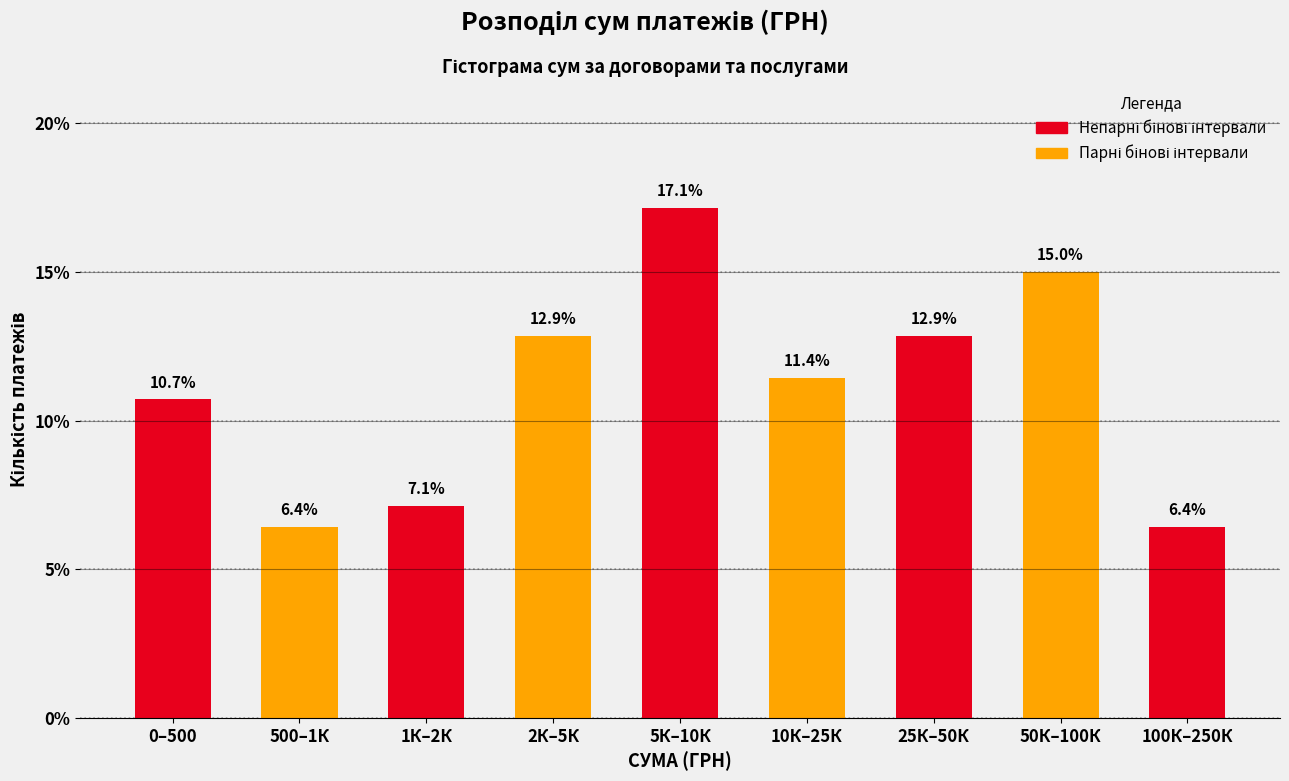

Reading left to right, extract all data points from this chart.

0–500=10.7	500–1К=6.4	1К–2К=7.1	2К–5К=12.9	5К–10К=17.1	10К–25К=11.4	25К–50К=12.9	50К–100К=15.0	100К–250К=6.4